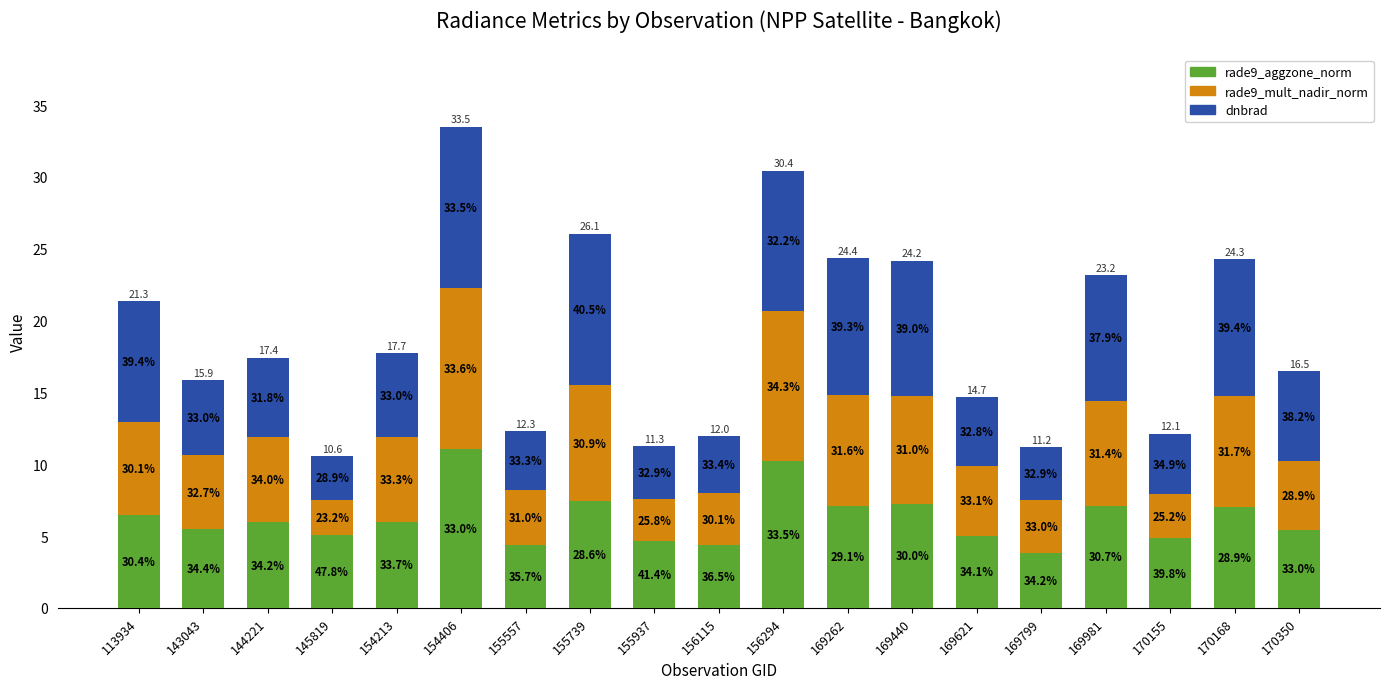

What is the average value of the rade9_aggzone_norm series?

6.2